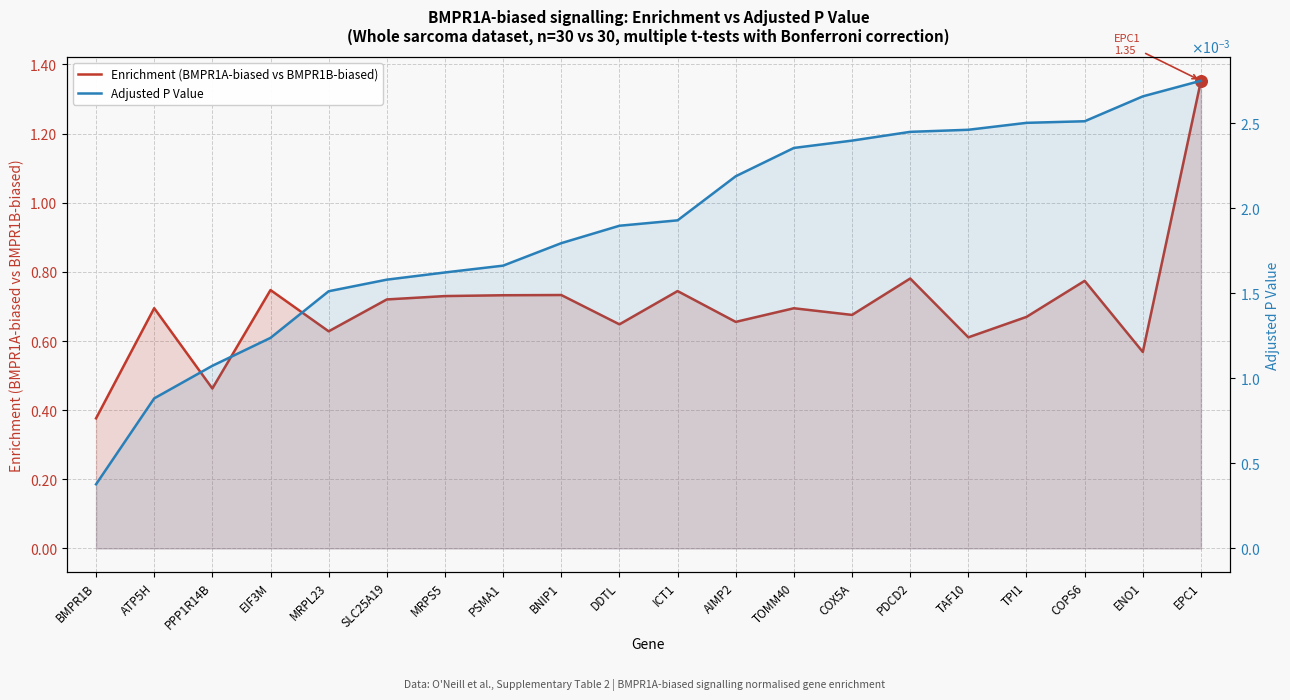

Is the value of Enrichment (BMPR1A-biased vs BMPR1B-biased) at SLC25A19 greater than the value of Adjusted P Value at TOMM40?

Yes